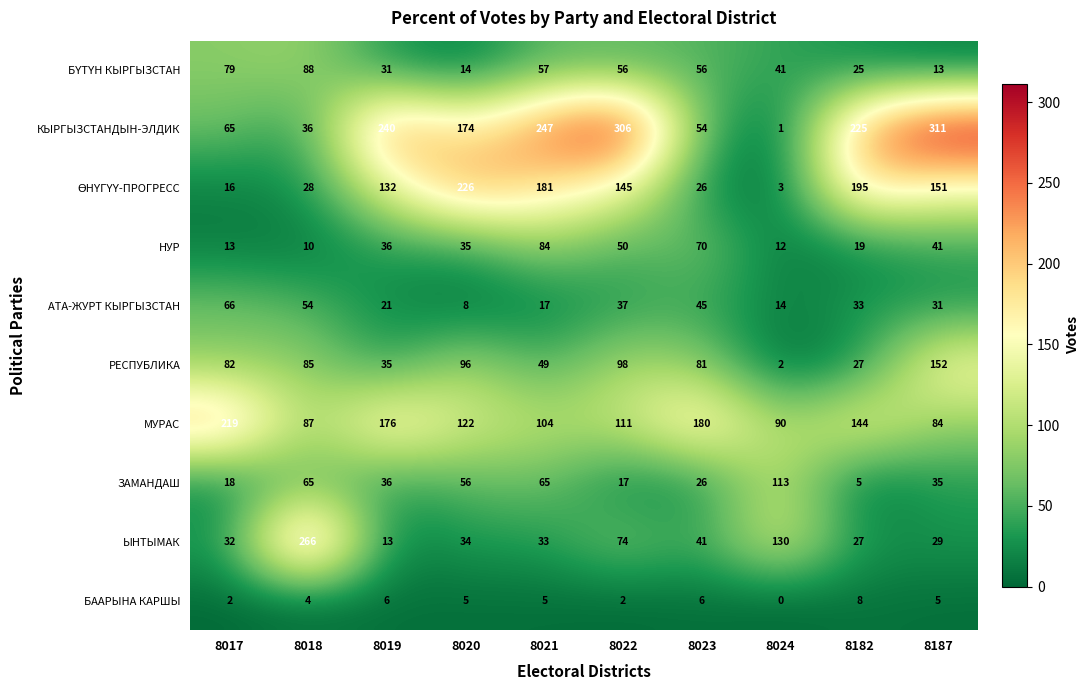

Is it true that МУРАС equals 90 at 8024?

True